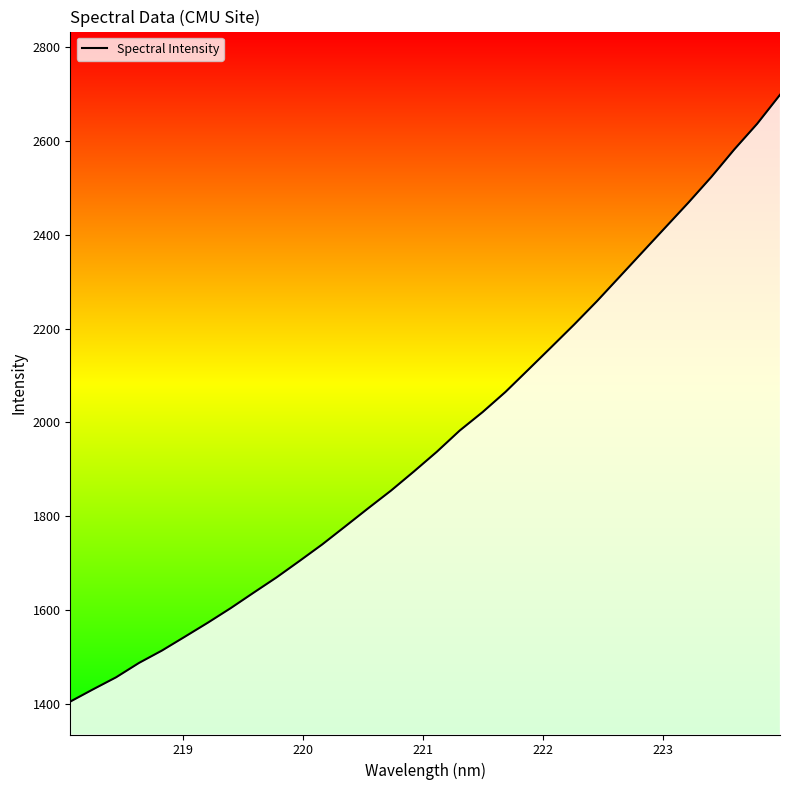

What is the minimum value shown in the chart?

1404.2